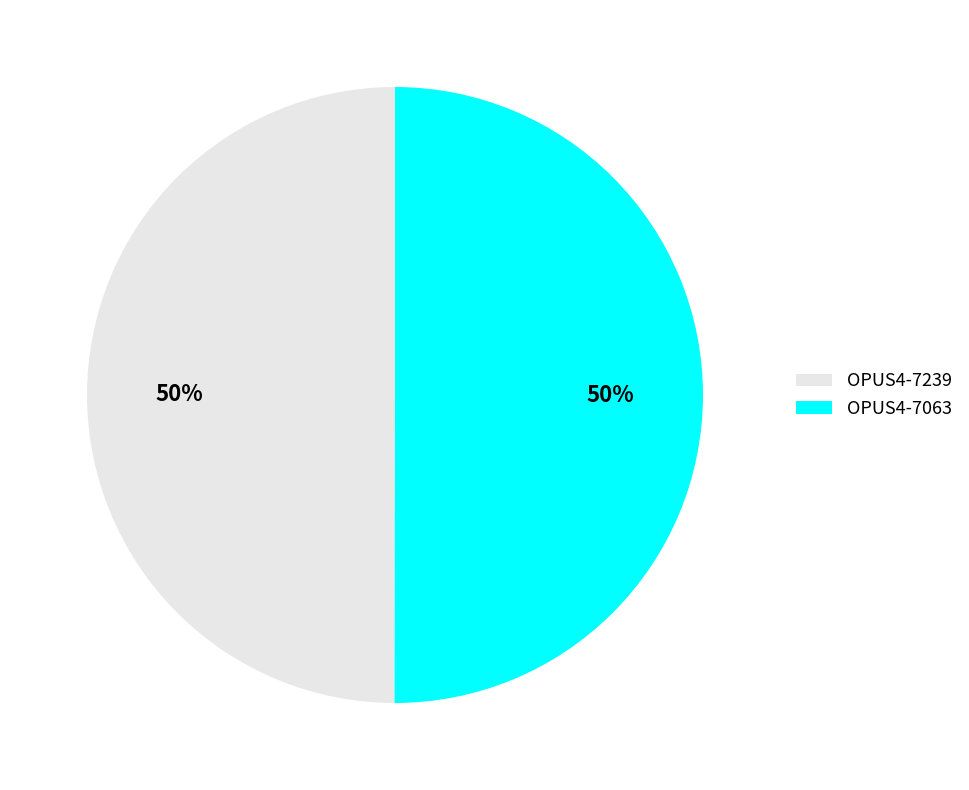

Approximately how many times larger is the value at OPUS4-7063 compared to OPUS4-7239?

1.0